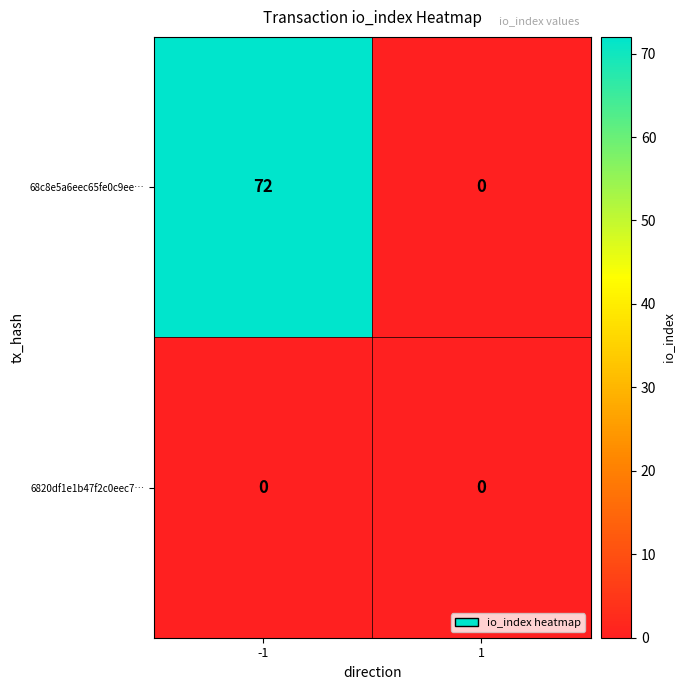

Which series has the widest spread of values?

68c8e5a6eec65fe0c9ee…